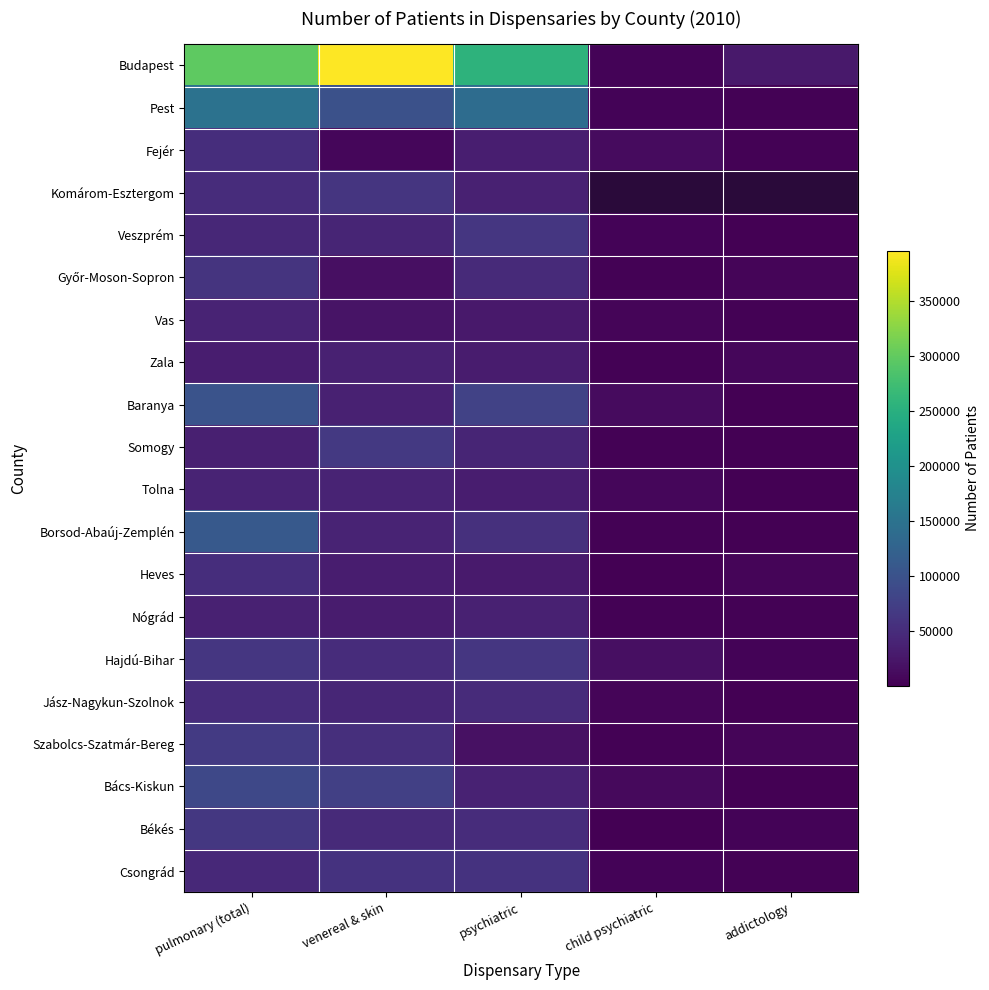

Which series has the largest total across all categories?

Budapest